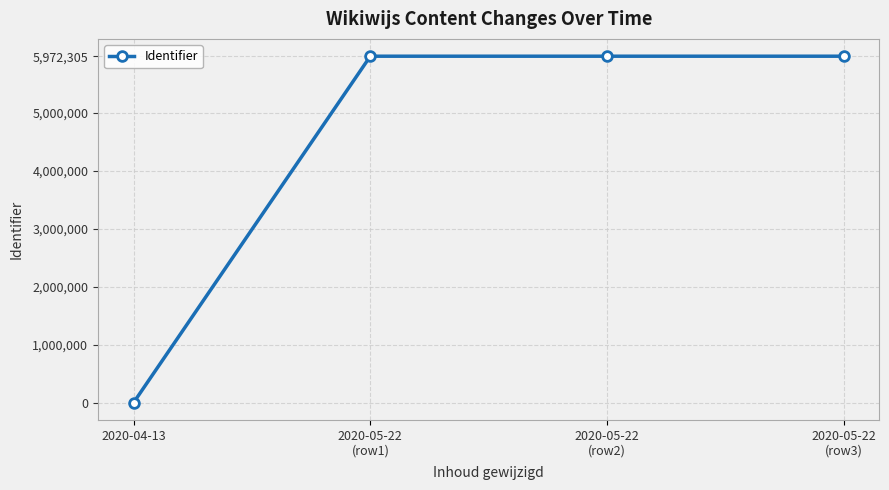

True or false: there are more than 1 points higher than both neighbors.

False